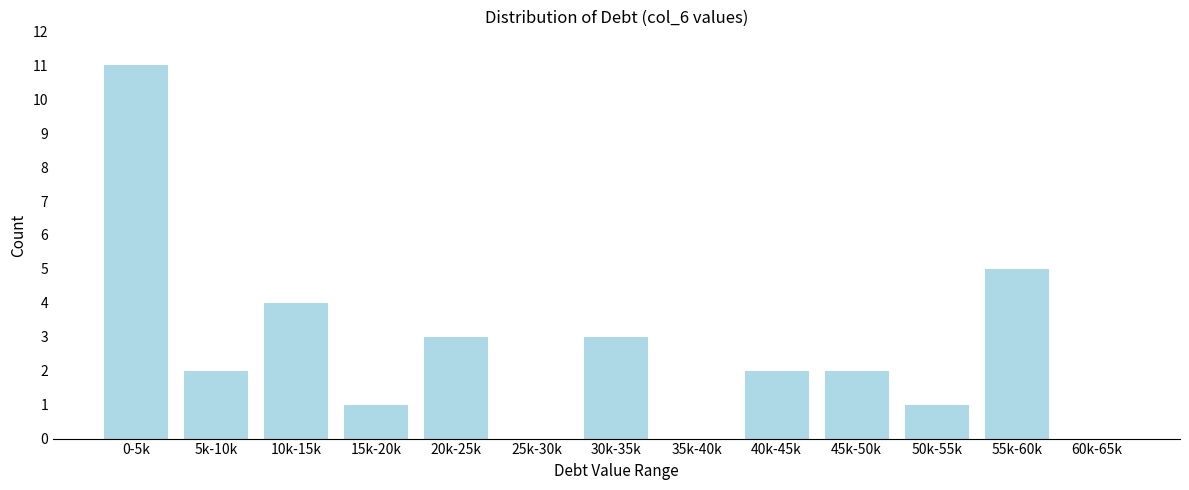

Reading left to right, transcribe all the data shown in this chart.

0-5k=11	5k-10k=2	10k-15k=4	15k-20k=1	20k-25k=3	25k-30k=0	30k-35k=3	35k-40k=0	40k-45k=2	45k-50k=2	50k-55k=1	55k-60k=5	60k-65k=0